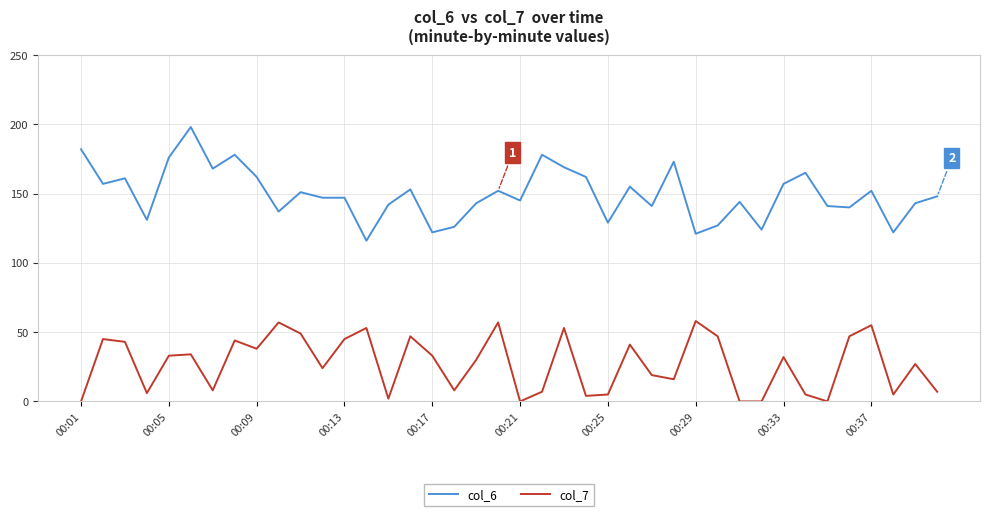

True or false: col_7 and col_6 cross at least once.

False